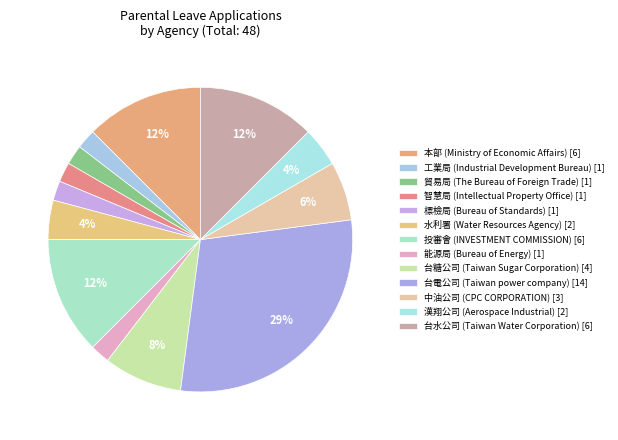

Count the number of slices in the pie.

13